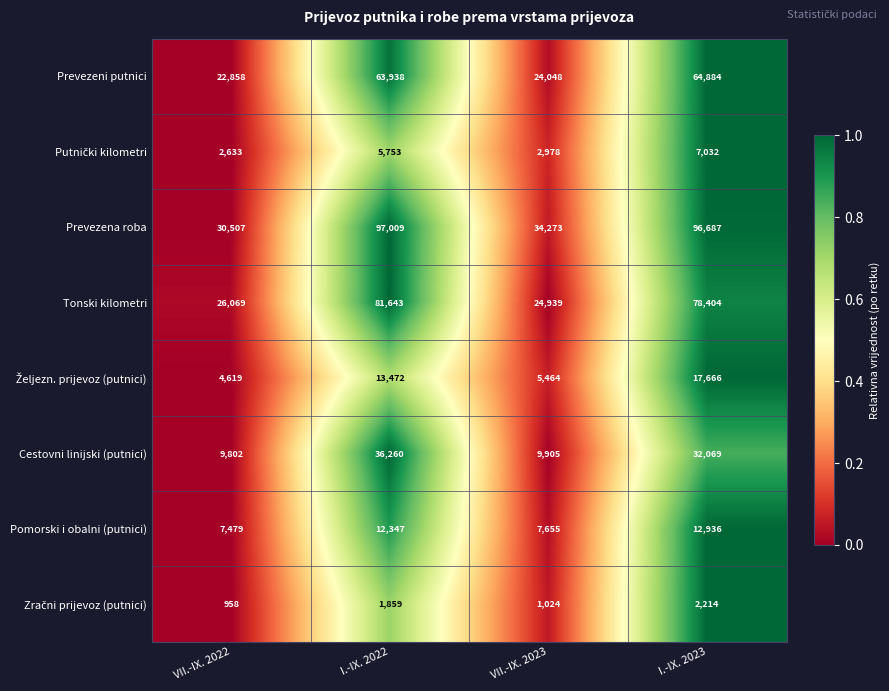

How many categories are shown in the chart?

4